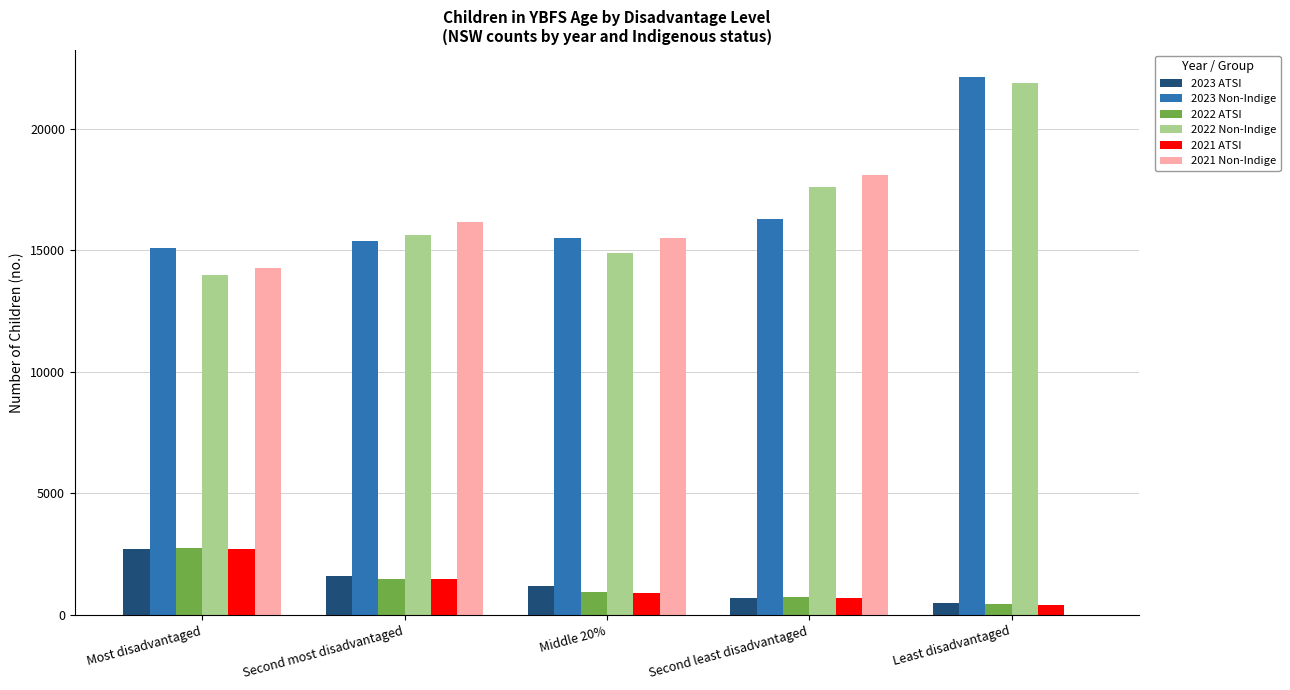

What is the highest value of the 2021 ATSI series?

2713